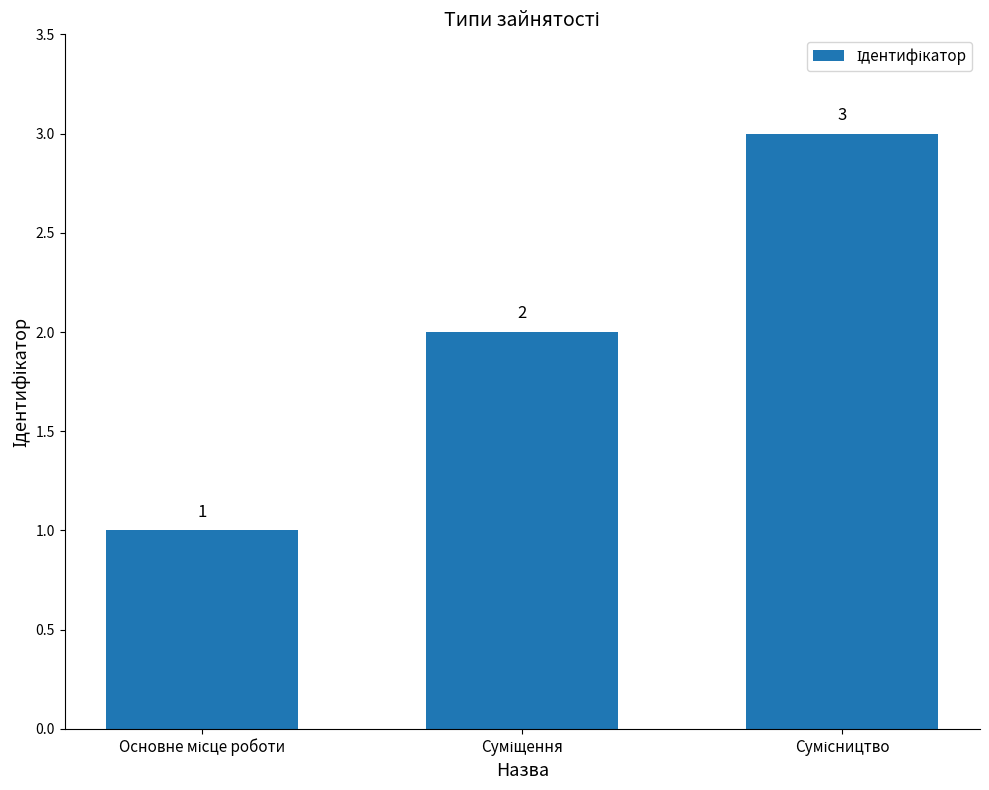

How many values are between 1 and 3?

3